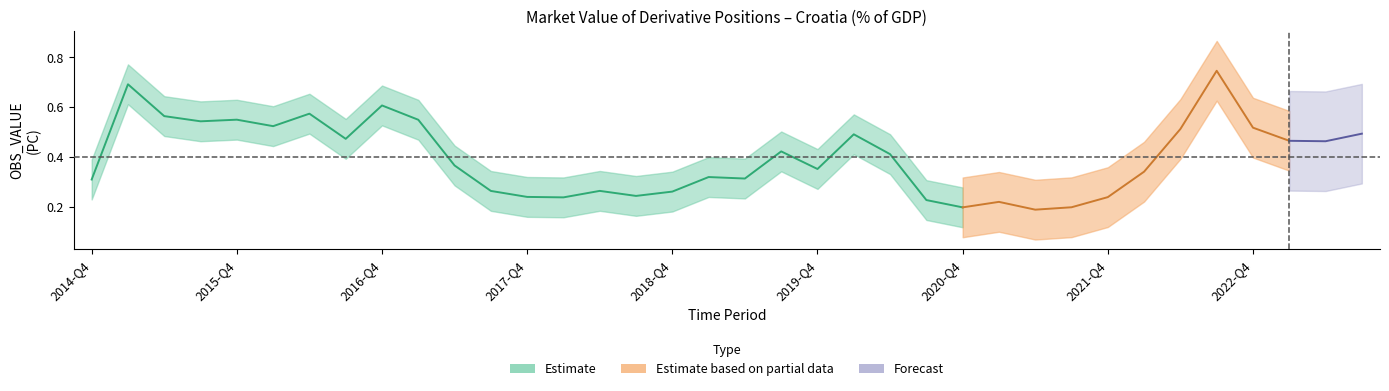

Reading left to right, what are all the values shown in this chart?

2014-Q4=0.3	2015-Q1=0.7	2015-Q2=0.6	2015-Q3=0.5	2015-Q4=0.5	2016-Q1=0.5	2016-Q2=0.6	2016-Q3=0.5	2016-Q4=0.6	2017-Q1=0.5	2017-Q2=0.4	2017-Q3=0.3	2017-Q4=0.2	2018-Q1=0.2	2018-Q2=0.3	2018-Q3=0.2	2018-Q4=0.3	2019-Q1=0.3	2019-Q2=0.3	2019-Q3=0.4	2019-Q4=0.4	2020-Q1=0.5	2020-Q2=0.4	2020-Q3=0.2	2020-Q4=0.2	2021-Q1=0.2	2021-Q2=0.2	2021-Q3=0.2	2021-Q4=0.2	2022-Q1=0.3	2022-Q2=0.5	2022-Q3=0.7	2022-Q4=0.5	2023-Q1=0.5	2023-Q2=0.5	2023-Q3=0.5